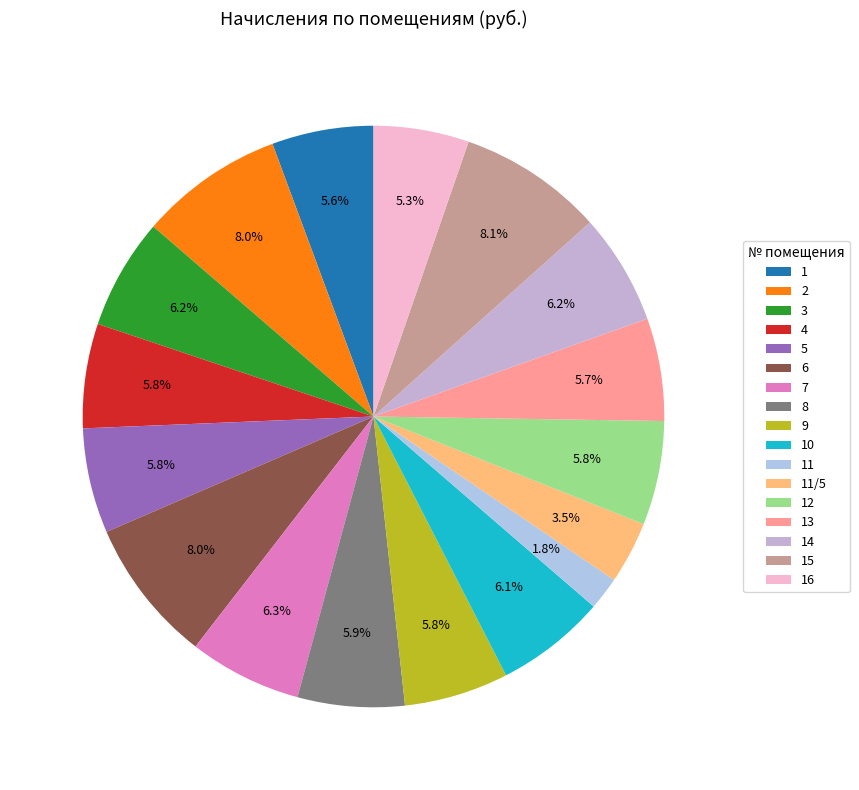

What is the smallest slice in the pie chart?

11